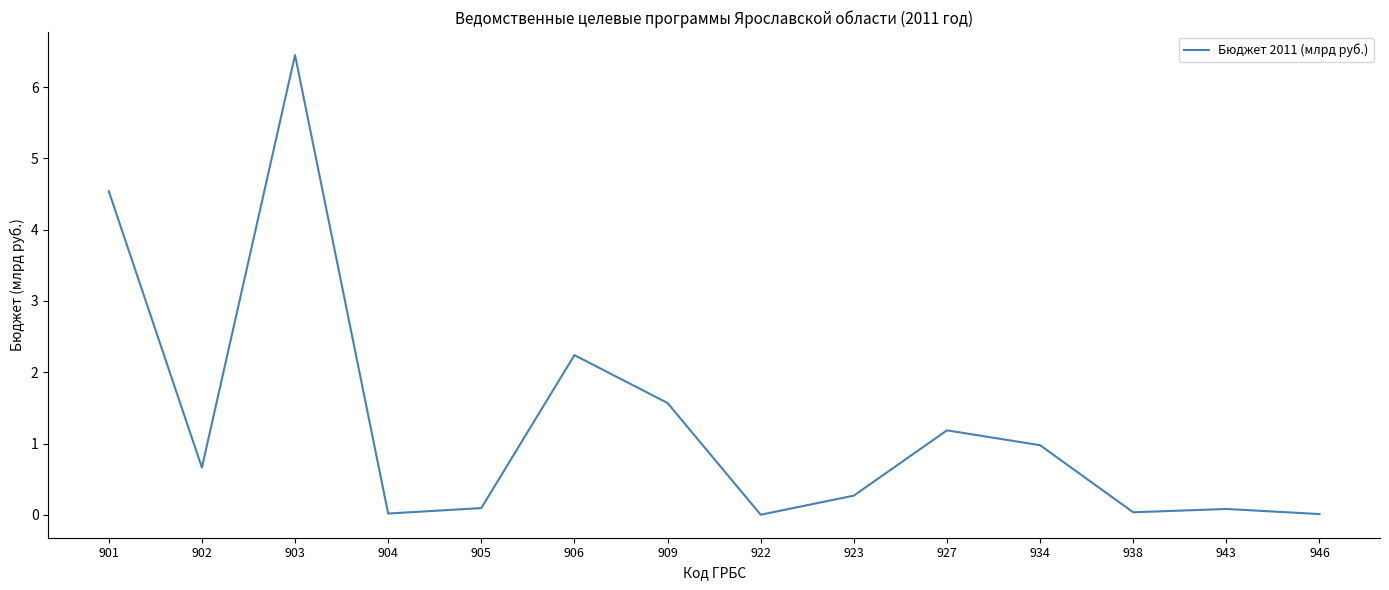

What is the difference between the maximum and minimum values?

6.4